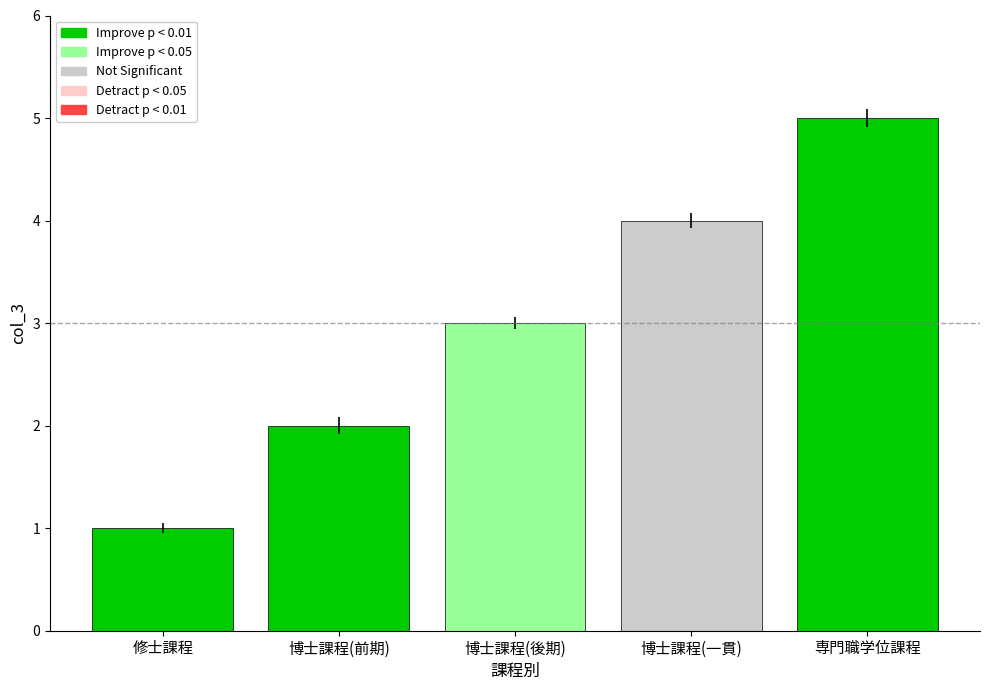

What is the change in value from 博士課程(後期) to 博士課程(一貫)?

+1